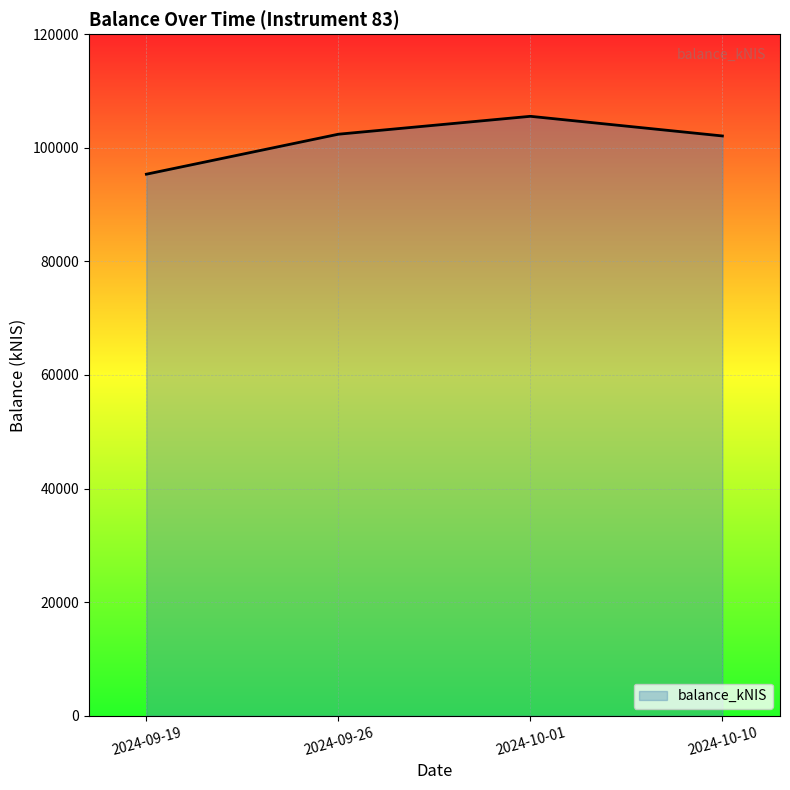

Which category has the highest value across all series?

2024-10-01